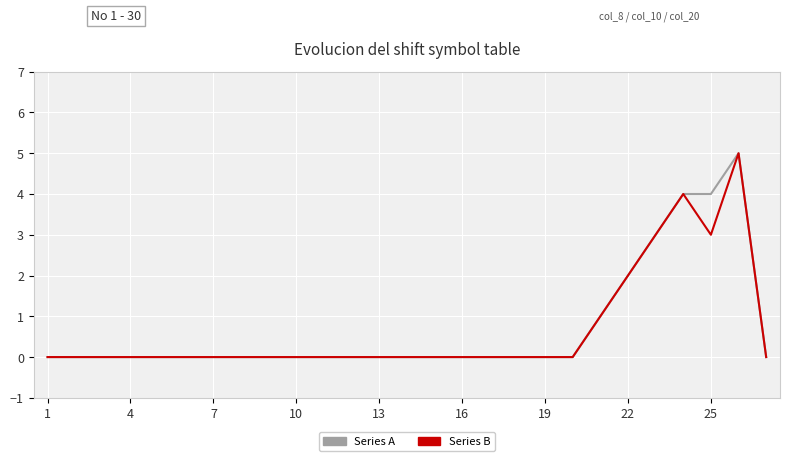

How many lines are shown in the chart?

2